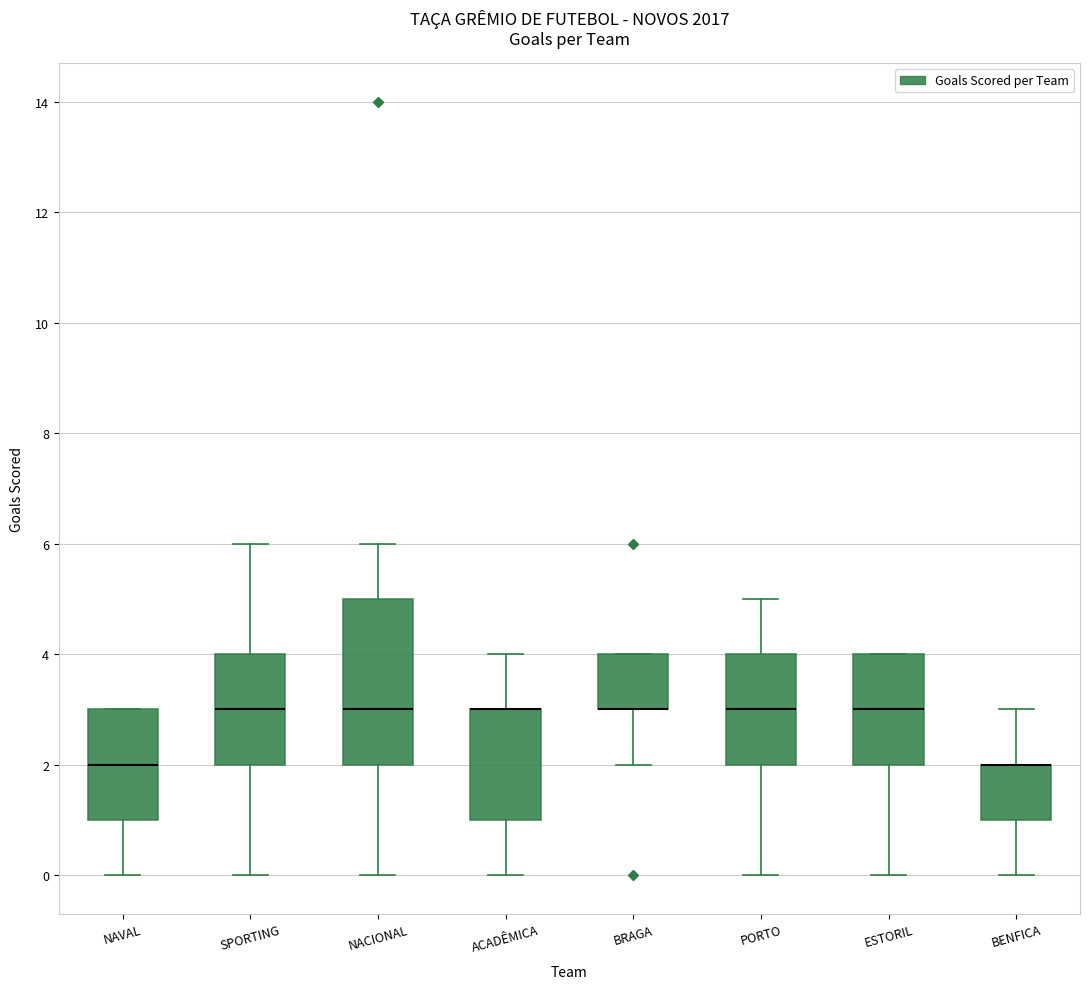

Reading left to right, read every box against the y-axis: the position of its median line, the range the box covers, and the ends of its whiskers. The values are not printed on the chart, so give them approximately, as read against the axis.

NAVAL: median 2, box 1 to 3, whiskers 0 to 3
SPORTING: median 3, box 2 to 4, whiskers 0 to 6
NACIONAL: median 3, box 2 to 5, whiskers 0 to 6
ACADÊMICA: median 3 (drawn on the box's upper edge), box 1 to 3, whiskers 0 to 4
BRAGA: median 3 (drawn on the box's lower edge), box 3 to 4, whiskers 2 to 4
PORTO: median 3, box 2 to 4, whiskers 0 to 5
ESTORIL: median 3, box 2 to 4, whiskers 0 to 4
BENFICA: median 2 (drawn on the box's upper edge), box 1 to 2, whiskers 0 to 3